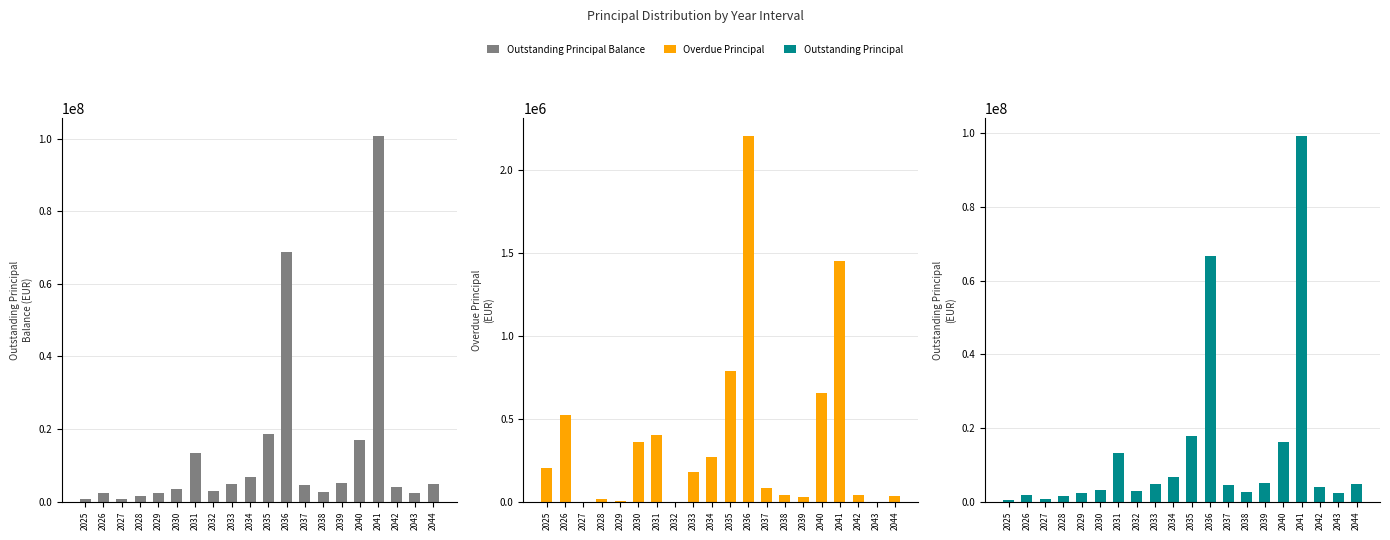

Is it true that Overdue Principal (Amount) equals 0.0 at 2027?

True